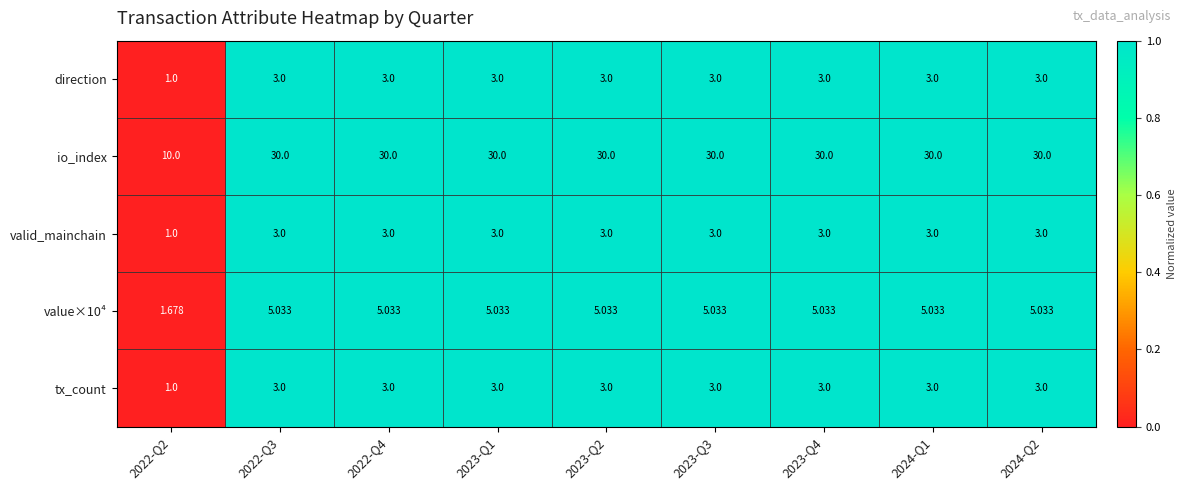

Which series has the largest range (max minus min)?

io_index